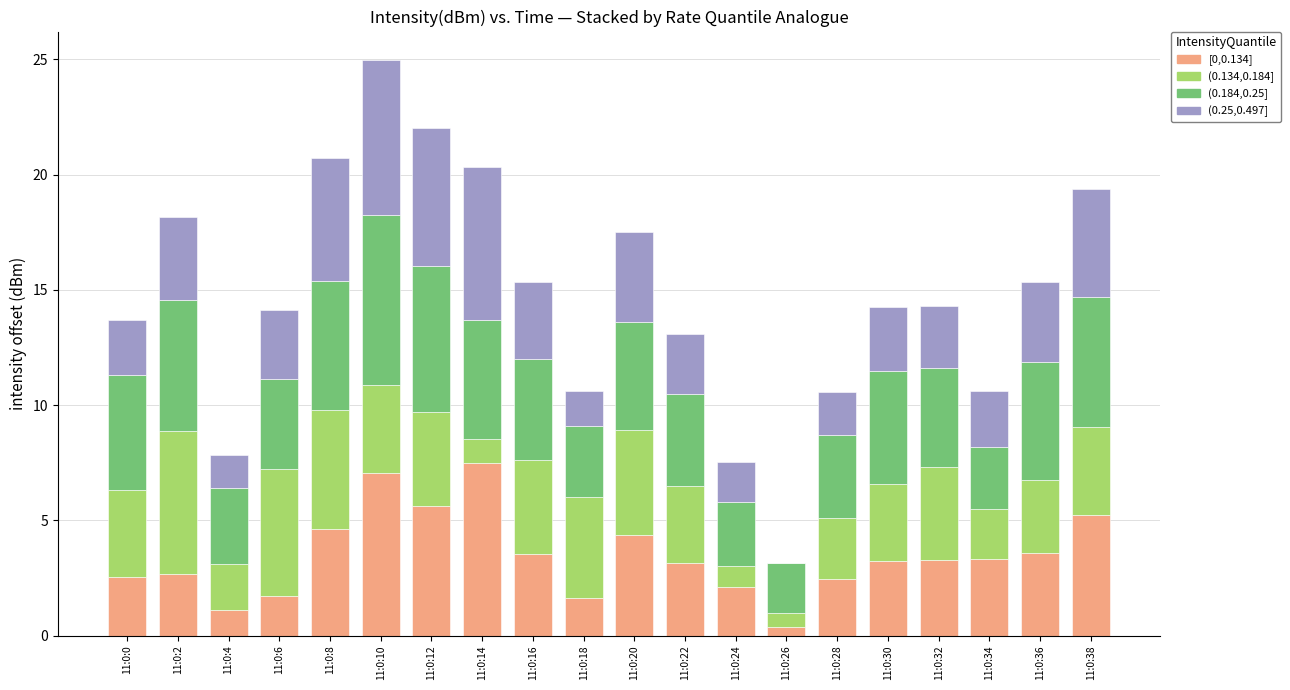

At which category is the sum across all series the highest?

11:0:10